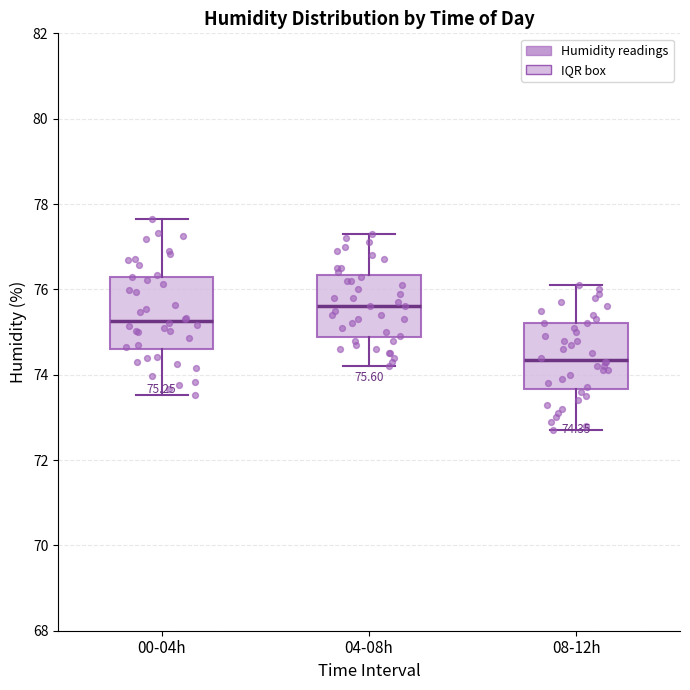

Which box's median line is the lowest?

08-12h